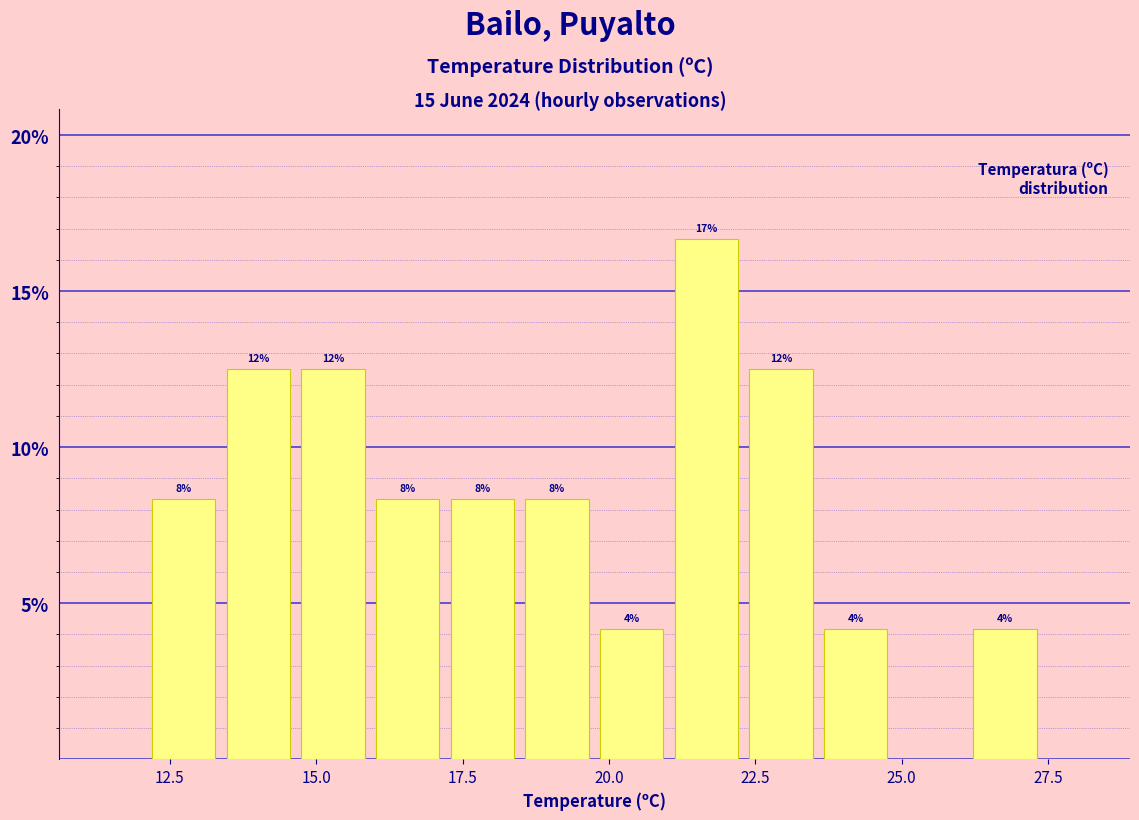

Around what value on the x-axis is the tallest bar? Give the approximate position of its centre, as read against the axis.

21.5